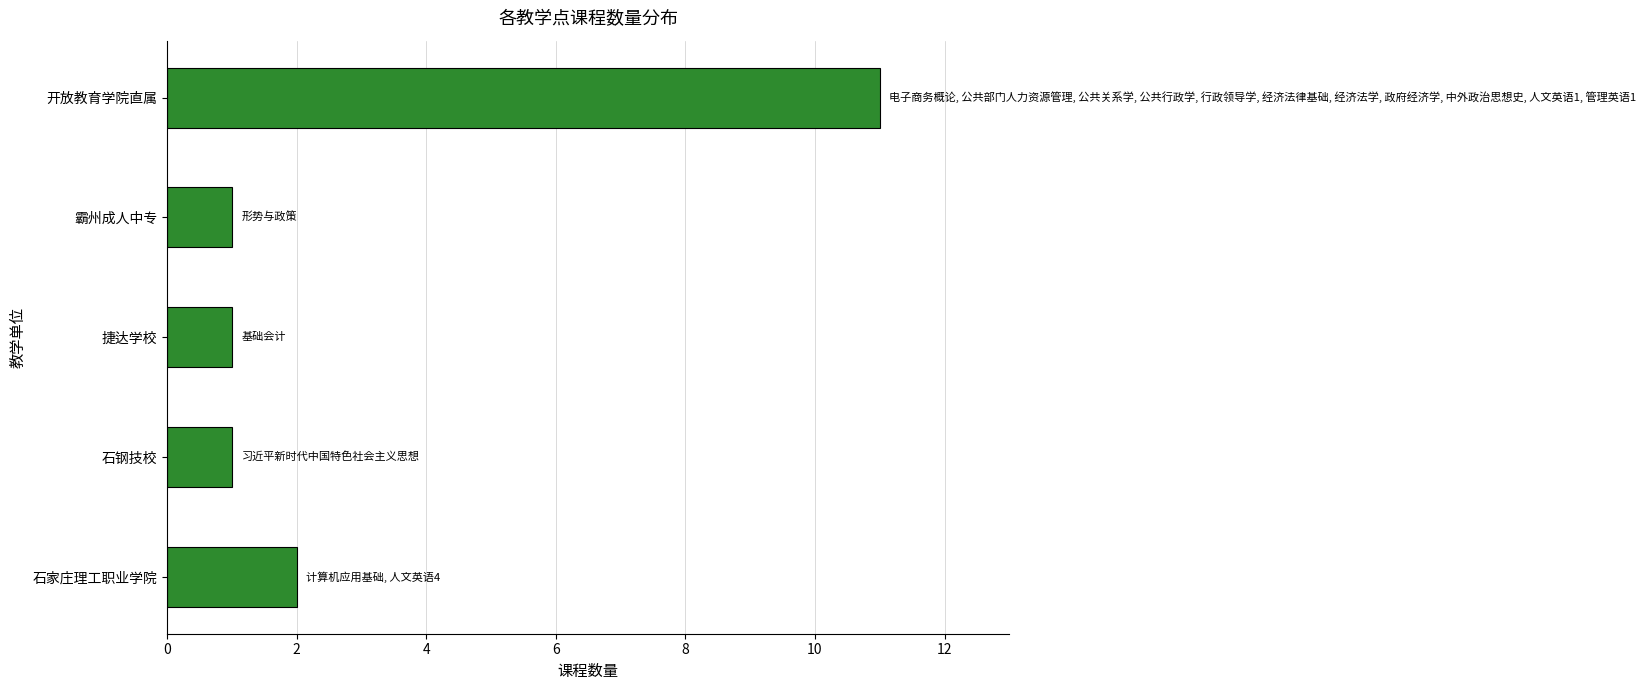

Approximately how many times larger is the value at 石钢技校 compared to 石家庄理工职业学院?

0.5